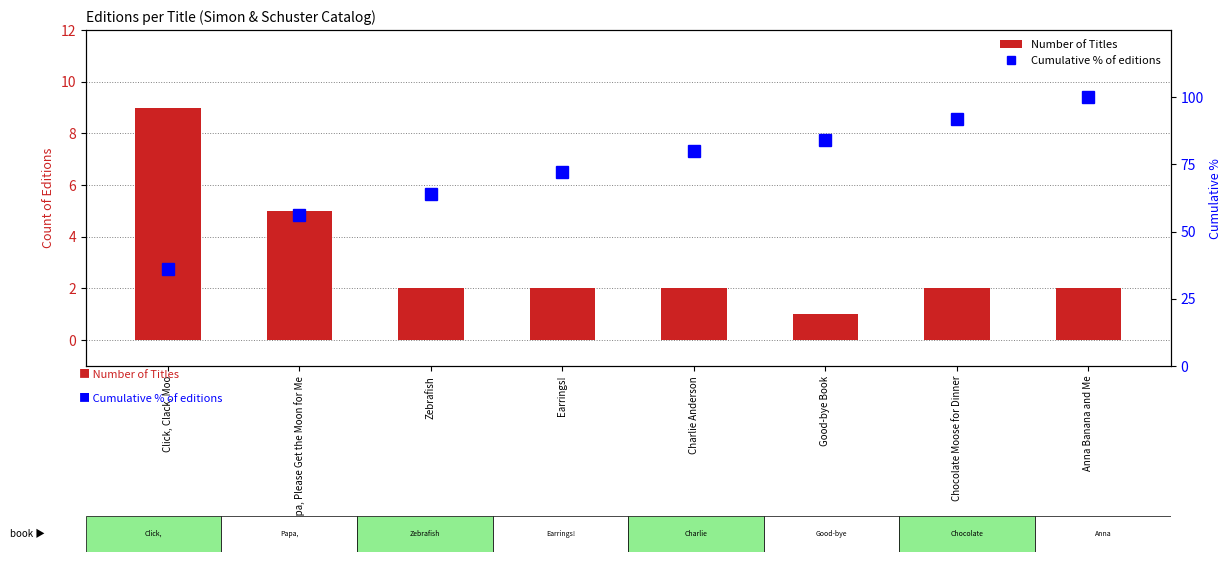

Read the Number of Titles value at Earrings!.

2.0